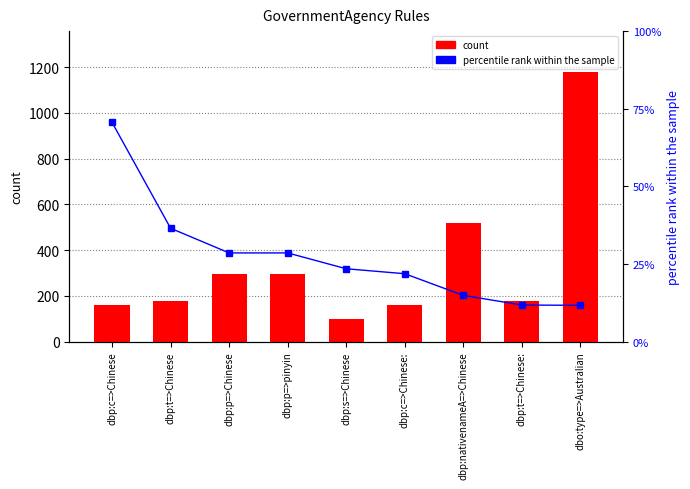

What is the maximum value for percentile rank within the sample?

70.6